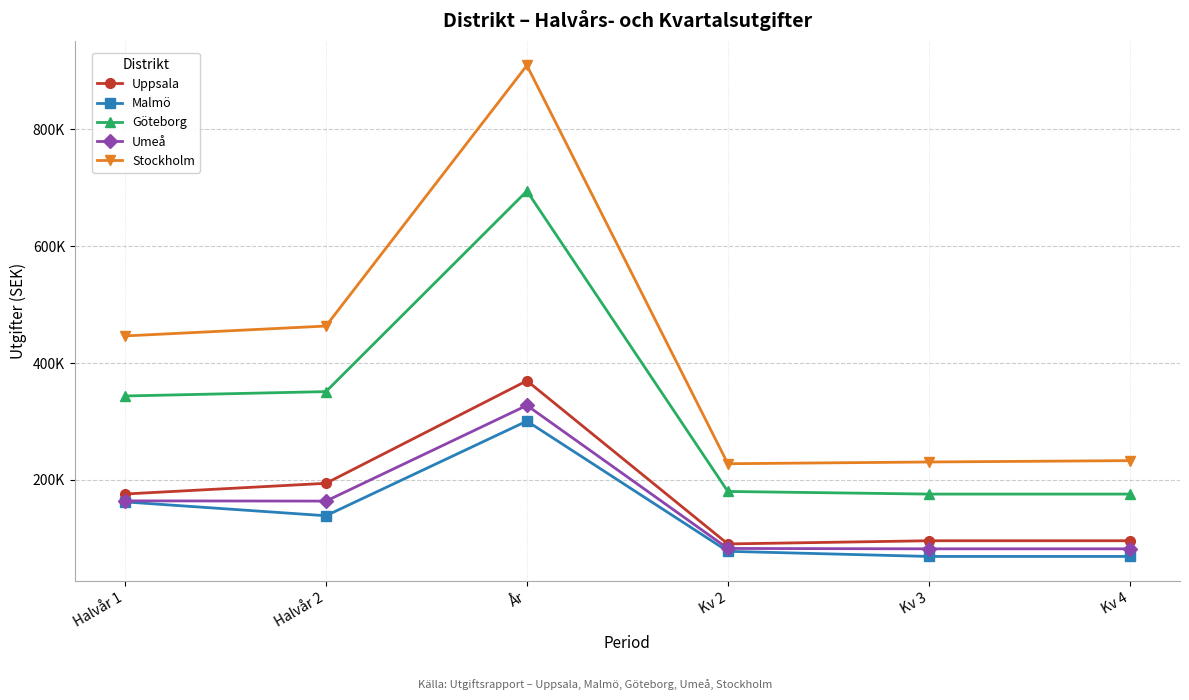

Reading right to left, transcribe all the data shown in this chart.

Uppsala: 95600	95600	90125	369575	193925	175650
Malmö: 68700	68700	77500	300500	138400	162100
Göteborg: 175500	175500	180000	694500	351000	343500
Umeå: 81750	81750	82400	327400	163500	163900
Stockholm: 232800	230475	227500	909625	463275	446350